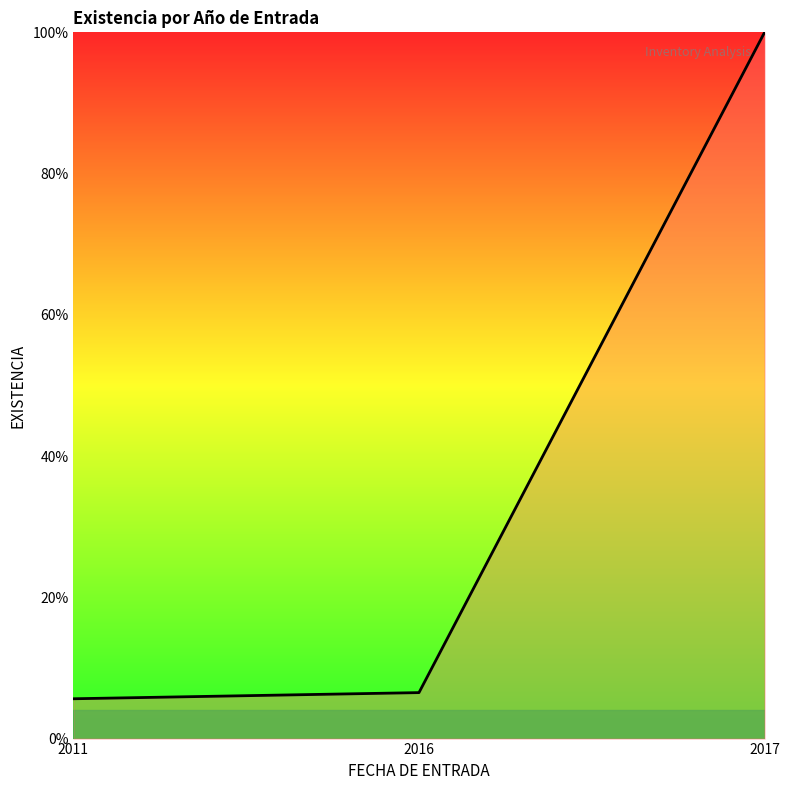

What is the difference between the maximum and second lowest values?

93.5